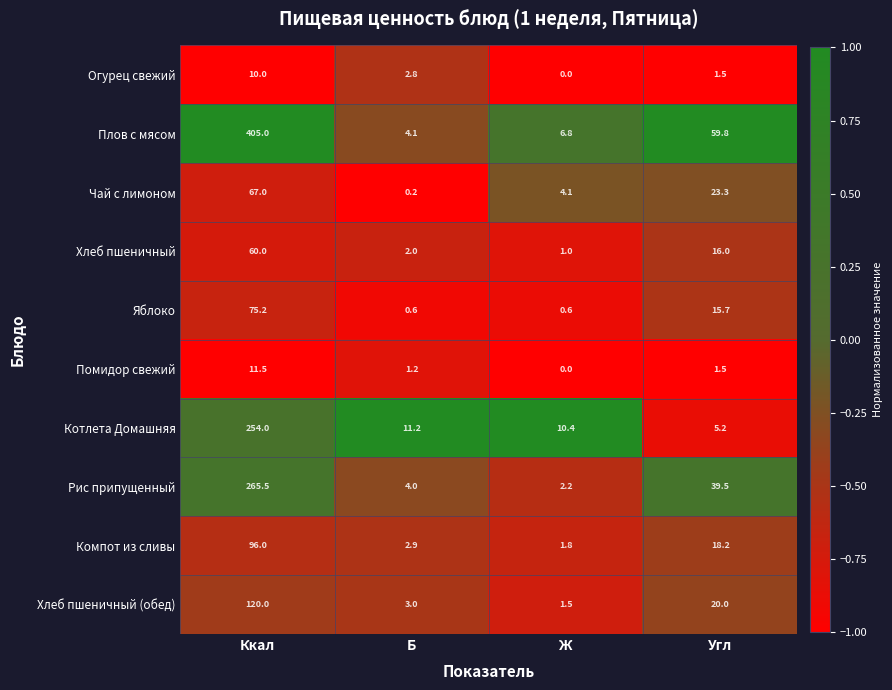

Is it true that Помидор свежий equals 1.5 at Угл?

True